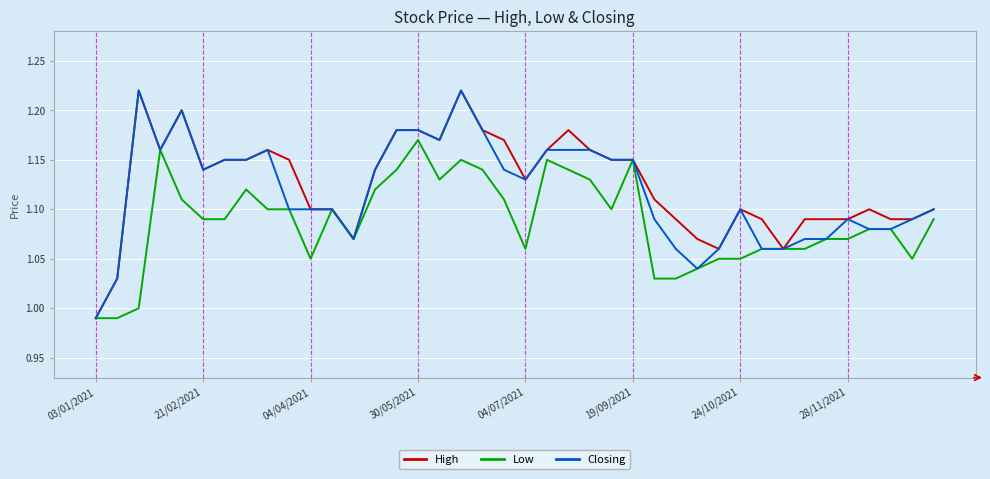

How many series are shown in this chart?

3